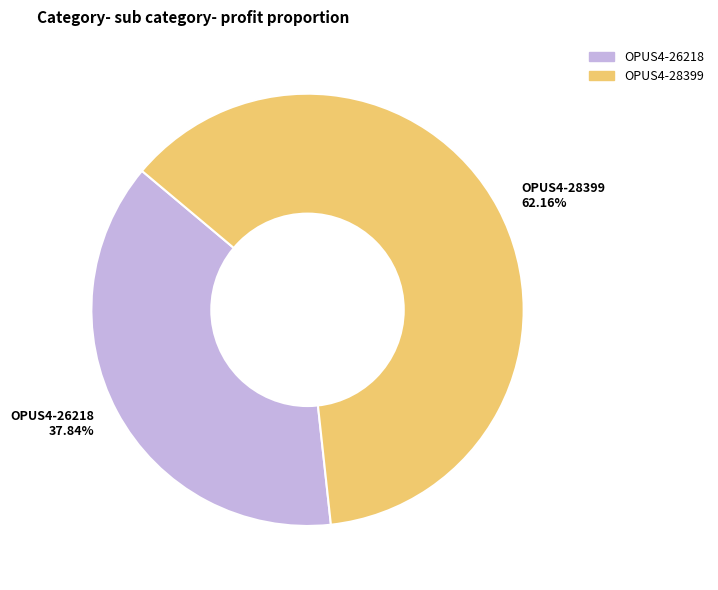

Is it true that OPUS4-26218 is 51% of the pie?

False